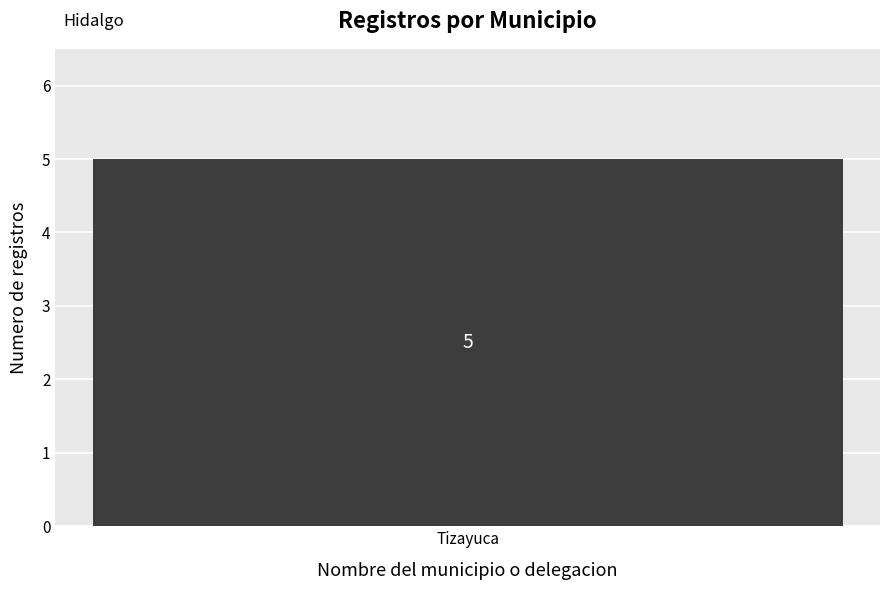

Which has a higher value, 4 or 9?

9